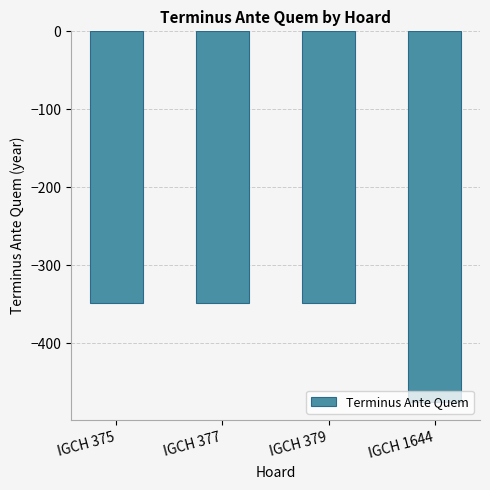

What is the minimum value shown in the chart?

-475